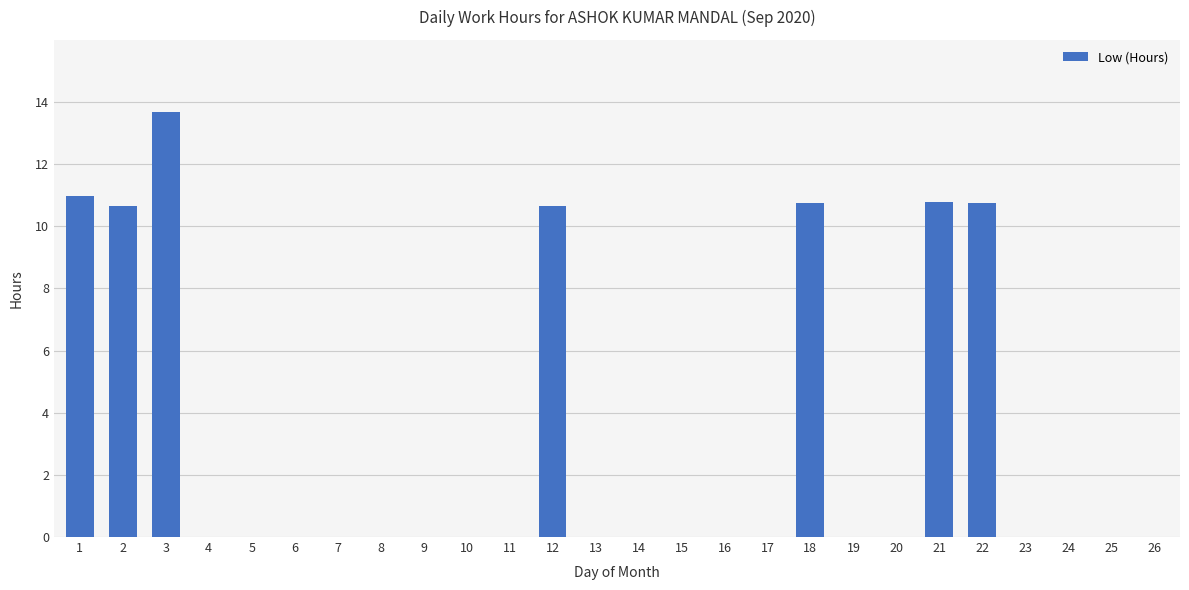

Is it true that the value at 17 is 0.0?

True